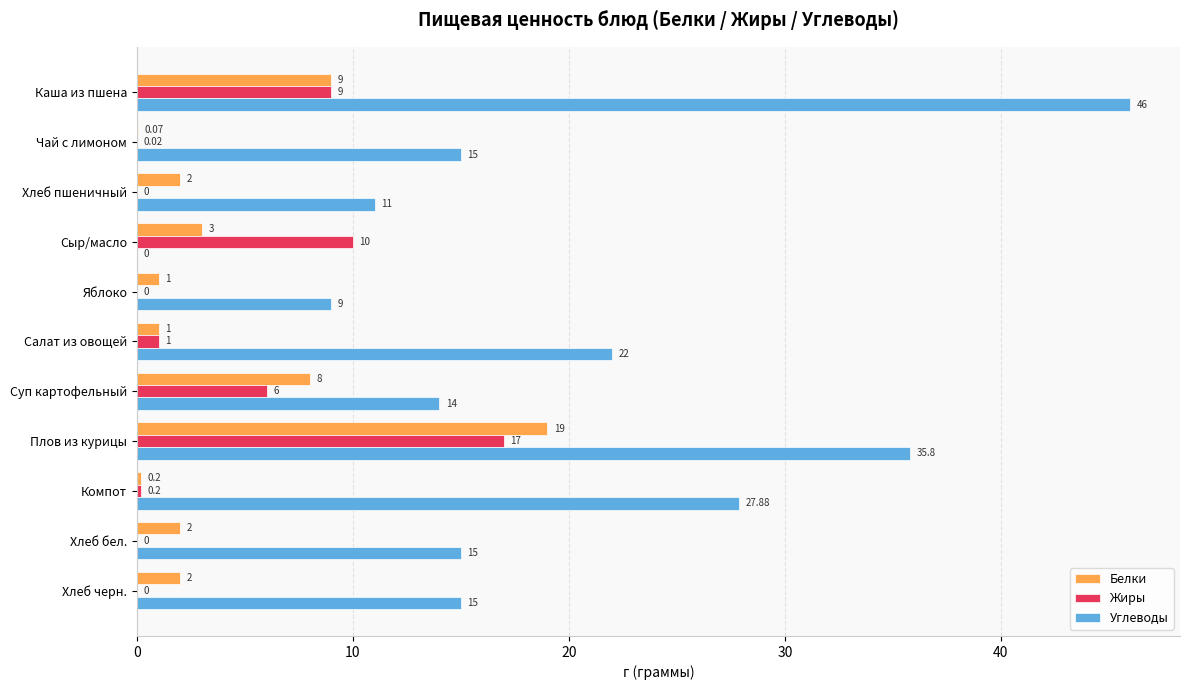

Is the value of Углеводы at Компот greater than the value of Белки at Чай с лимоном?

Yes